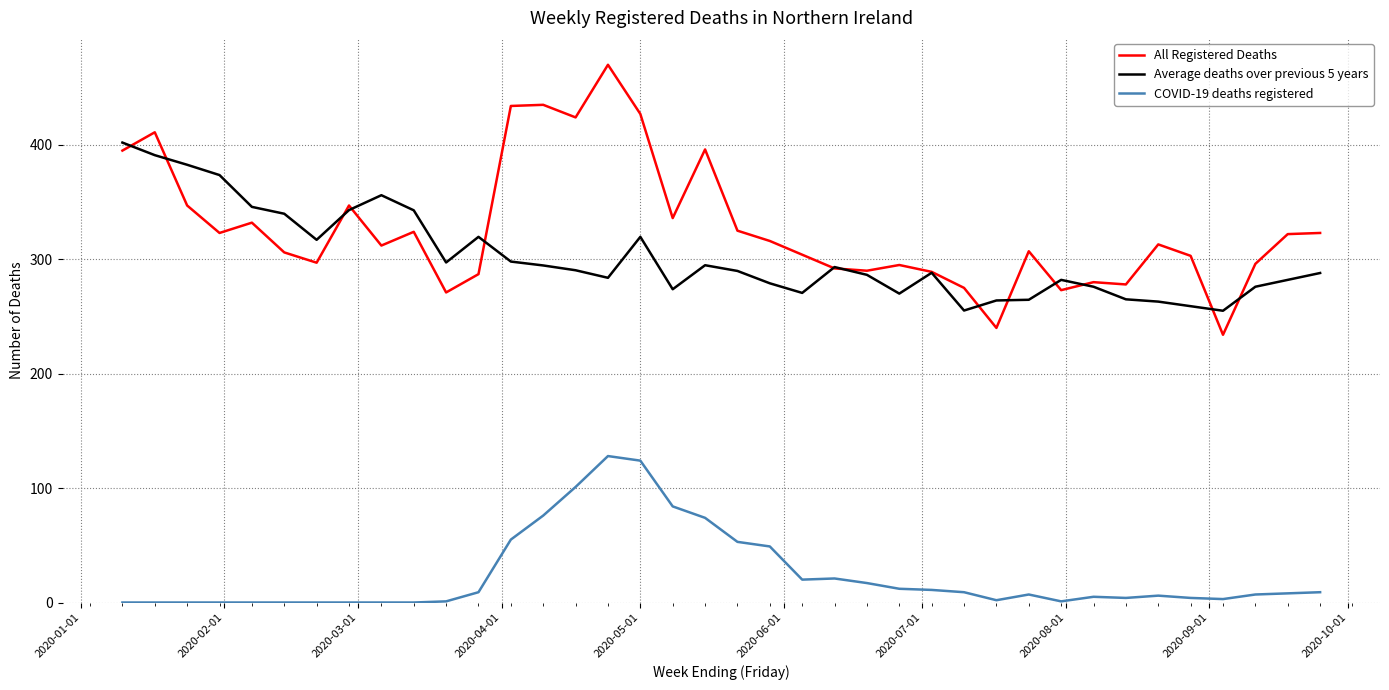

List the series in order of their peak value, highest first.

All Registered Deaths, Average deaths over previous 5 years, COVID-19 deaths registered